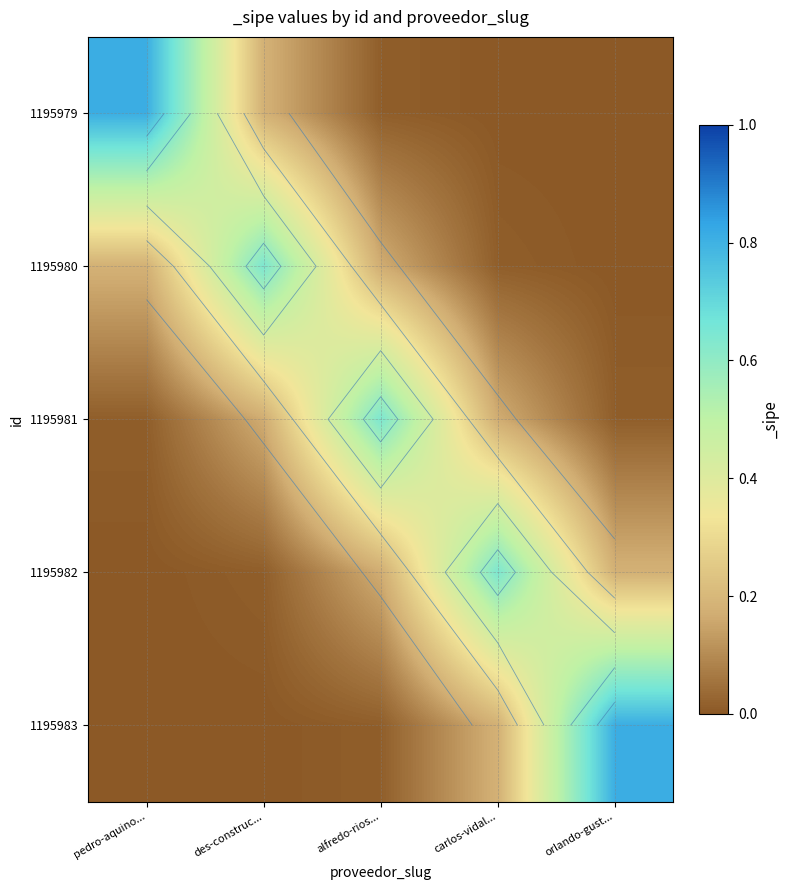

Rank the series at orlando-gust... from lowest to highest value.

1195979, 1195980, 1195981, 1195982, 1195983